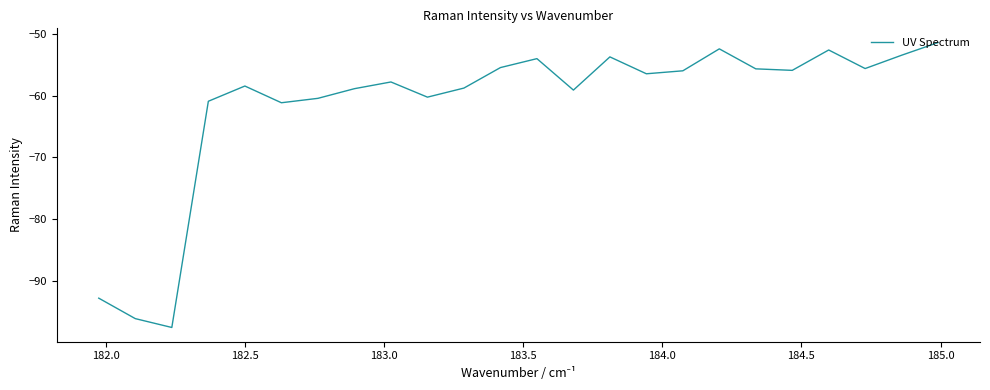

What is the maximum value shown in the chart?

-51.4